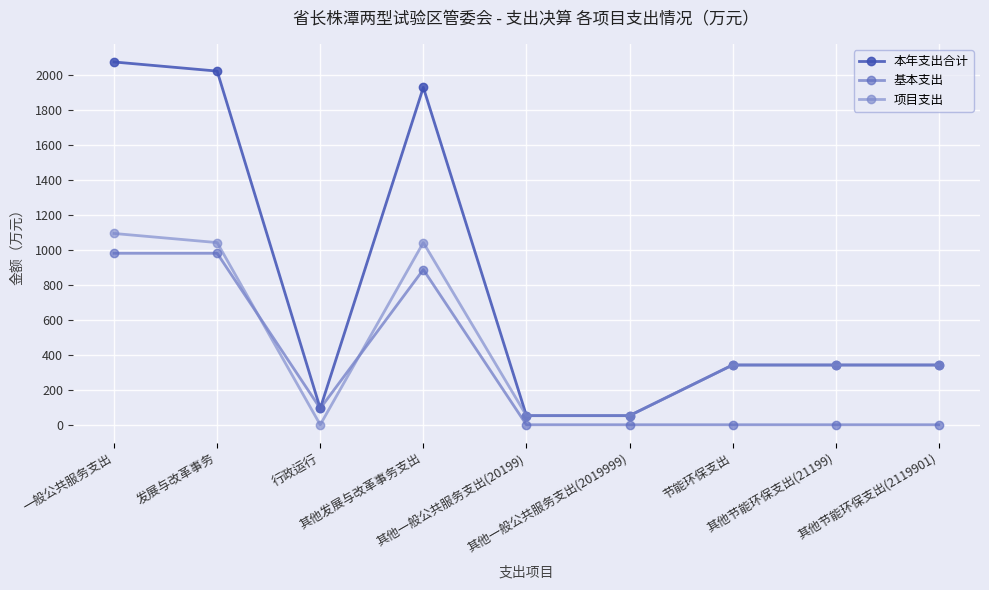

Reading left to right, list all the values displayed in this chart.

本年支出合计: 一般公共服务支出=2076.9	发展与改革事务=2024.7	行政运行=93.4	其他发展与改革事务支出=1931.3	其他一般公共服务支出(20199)=52.2	其他一般公共服务支出(2019999)=52.2	节能环保支出=342.2	其他节能环保支出(21199)=342.2	其他节能环保支出(2119901)=342.2
基本支出: 一般公共服务支出=981.8	发展与改革事务=981.8	行政运行=93.4	其他发展与改革事务支出=888.4	其他一般公共服务支出(20199)=0.0	其他一般公共服务支出(2019999)=0.0	节能环保支出=0.0	其他节能环保支出(21199)=0.0	其他节能环保支出(2119901)=0.0
项目支出: 一般公共服务支出=1095.2	发展与改革事务=1042.9	行政运行=0.0	其他发展与改革事务支出=1042.9	其他一般公共服务支出(20199)=52.2	其他一般公共服务支出(2019999)=52.2	节能环保支出=342.2	其他节能环保支出(21199)=342.2	其他节能环保支出(2119901)=342.2